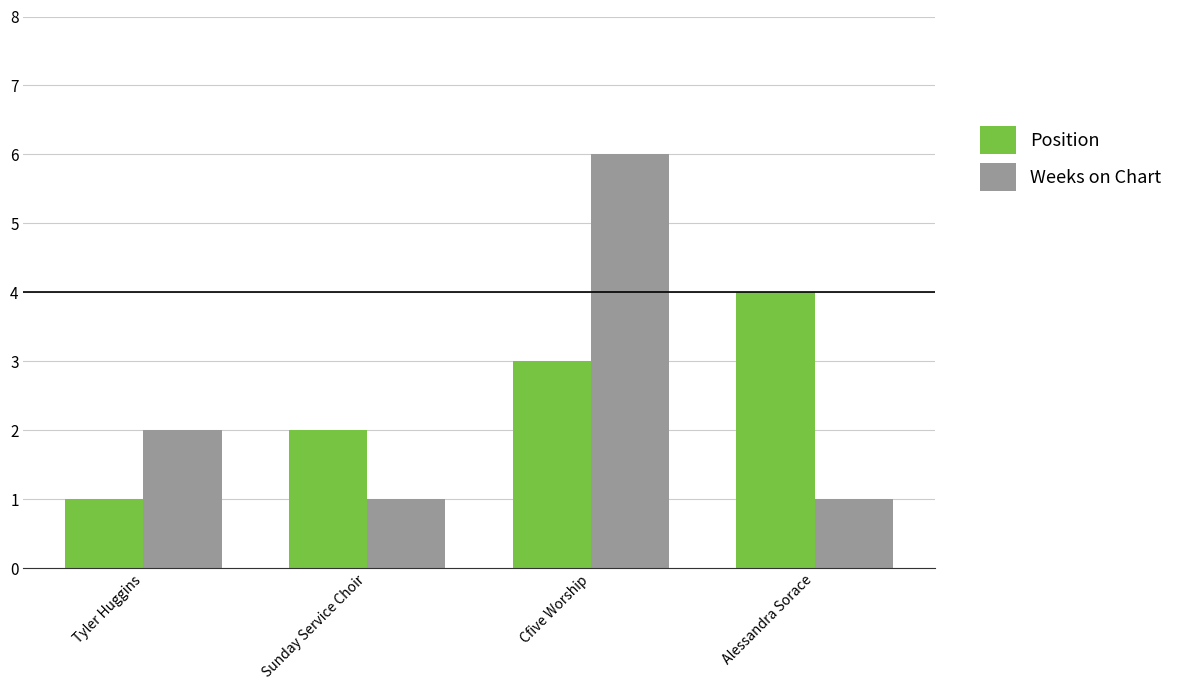

Which series changed the most between Tyler Huggins and Cfive Worship?

Weeks on Chart